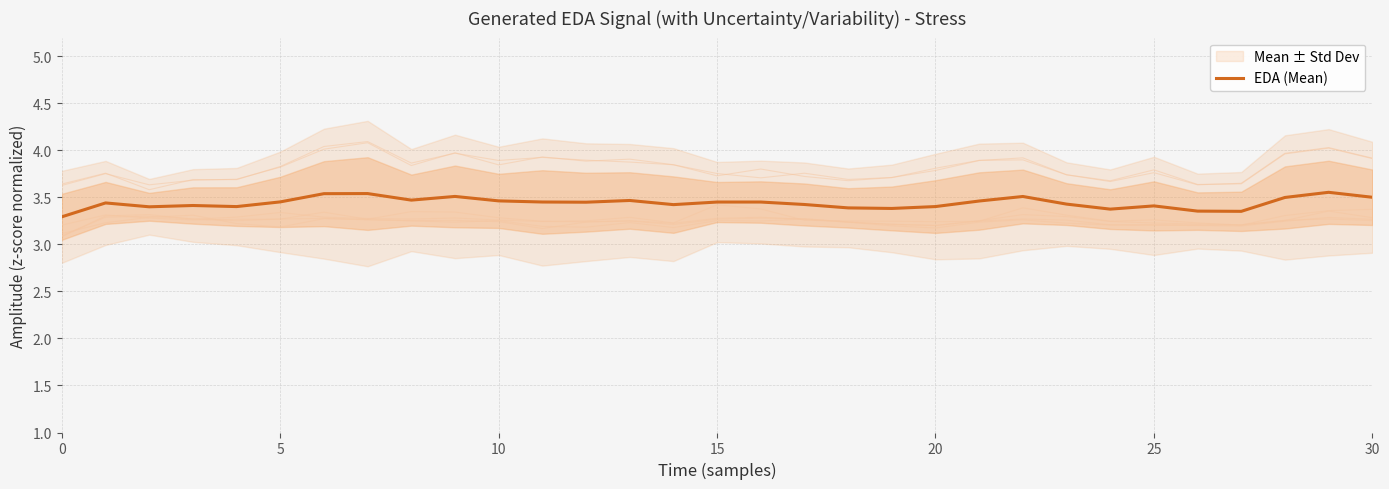

What is the difference between the maximum and second lowest values?

0.2